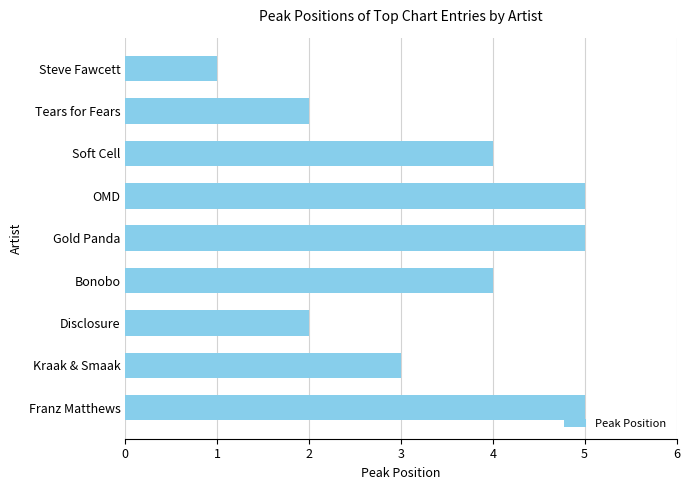

Approximately how many times larger is the value at Bonobo compared to Gold Panda?

0.8